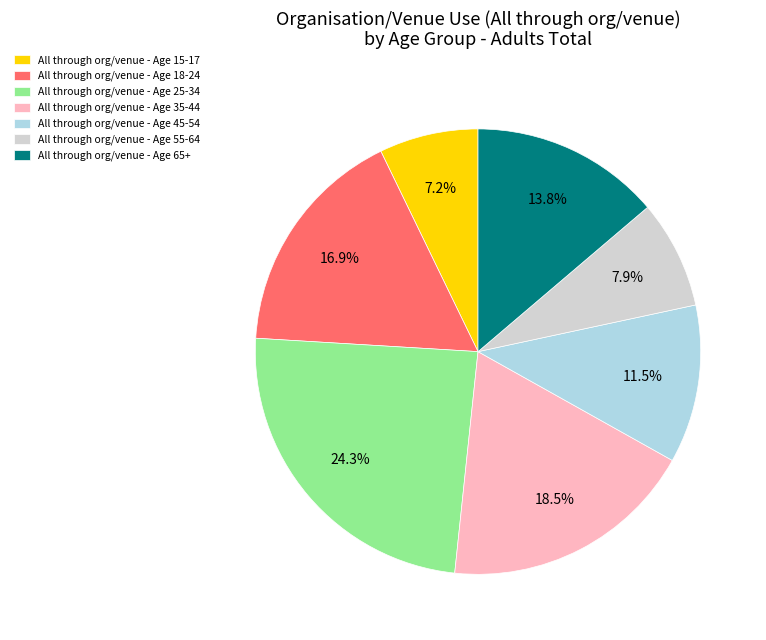

Is there a majority slice in this chart?

No